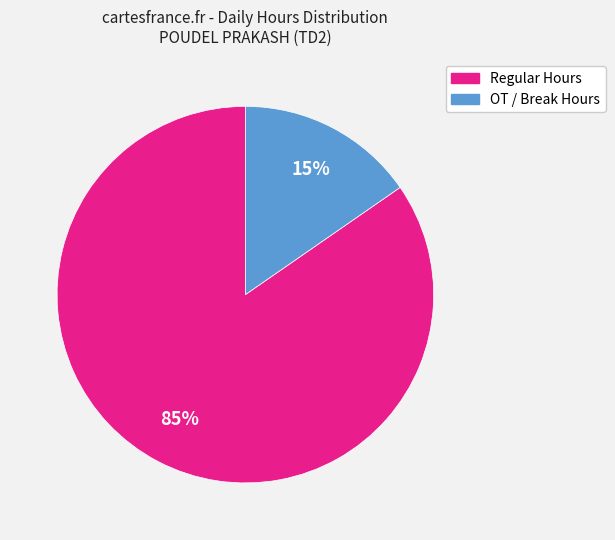

How many slices are in this pie chart?

2